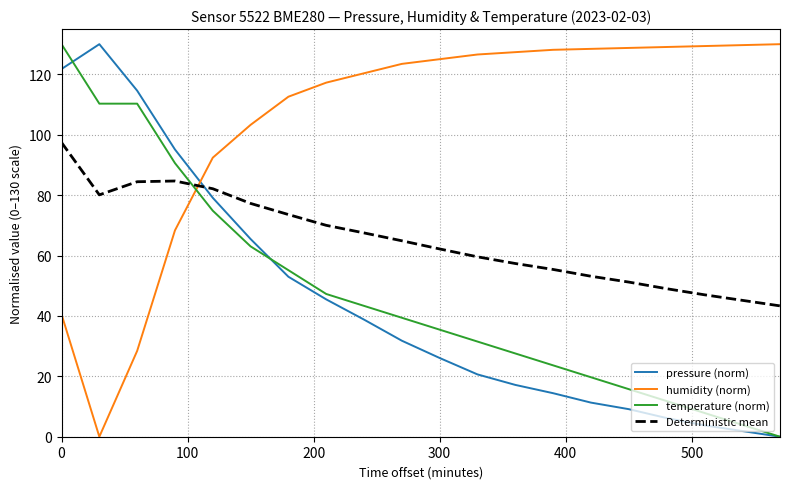

Which series has the largest total across all categories?

humidity (norm)